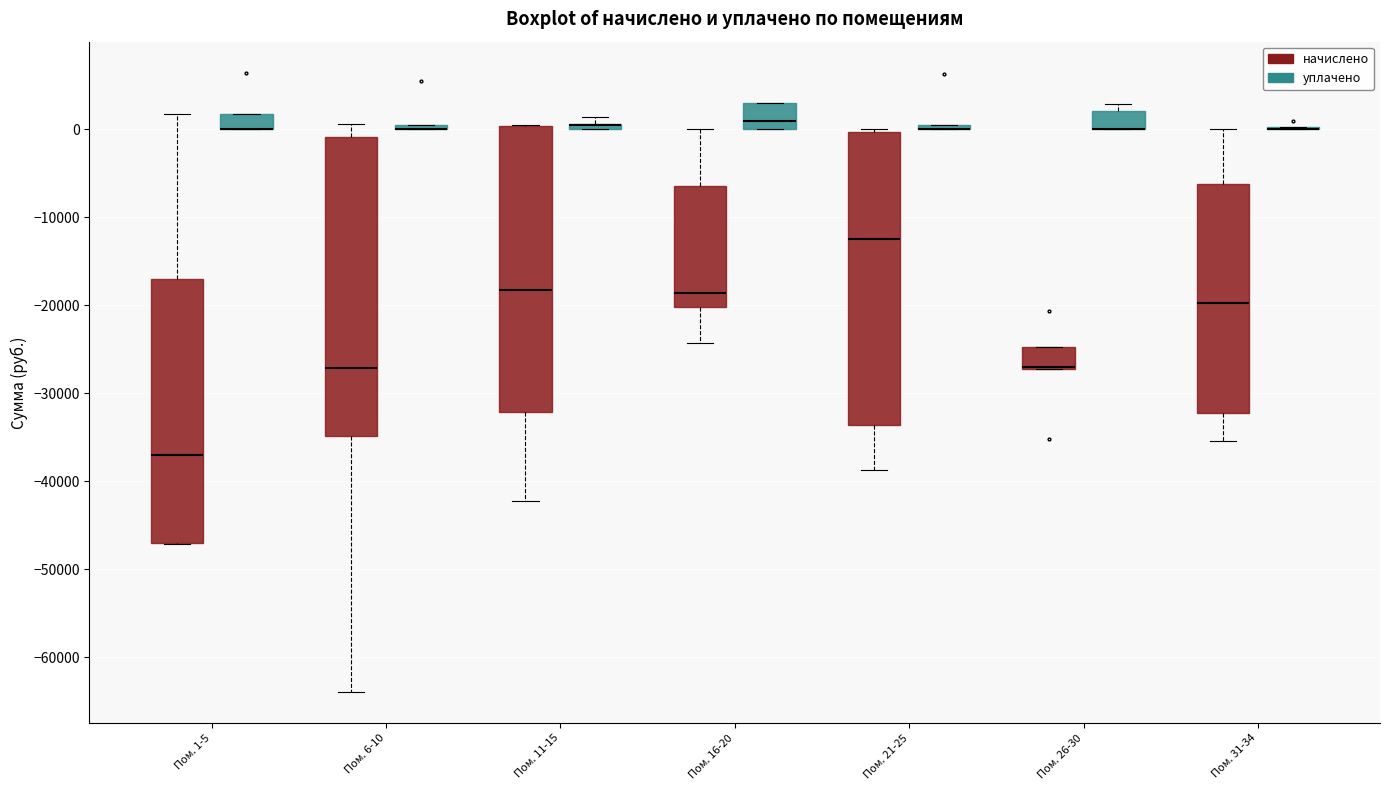

Where does the lower whisker of the box for Пом. 21-25 (начислено) end on the y-axis? The values are not printed on the chart, so give them approximately, as read against the axis.

-39000